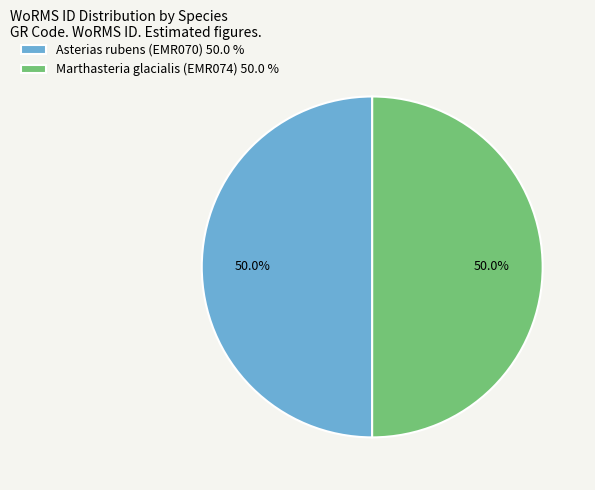

What is the ratio of the value at Marthasteria glacialis (EMR074) 50.0 % to the value at Asterias rubens (EMR070) 50.0 %?

1.0